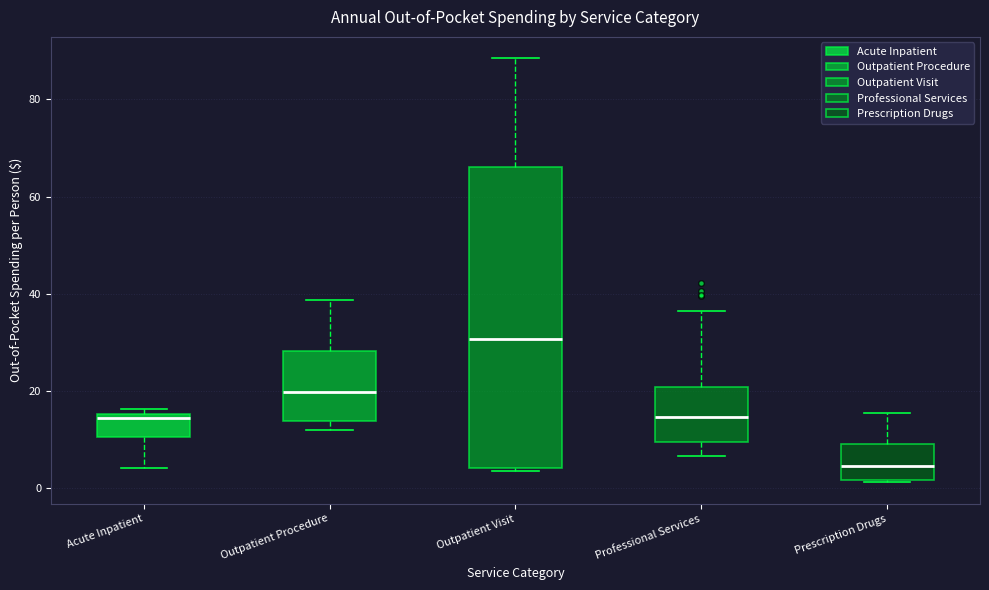

Reading left to right, transcribe this box plot: for each box, give where its median line is, the range the box spans, and where its two whiskers end, as read against the y-axis. The values are not printed on the chart, so give them approximately, as read against the axis.

Acute Inpatient: median 14, box 10 to 16, whiskers 4 to 16 (just above the box's upper edge)
Outpatient Procedure: median 20, box 14 to 28, whiskers 12 to 38
Outpatient Visit: median 30, box 4 to 66, whiskers 4 (just below the box's lower edge) to 88
Professional Services: median 14, box 10 to 20, whiskers 6 to 36
Prescription Drugs: median 4, box 2 to 8, whiskers 2 to 16